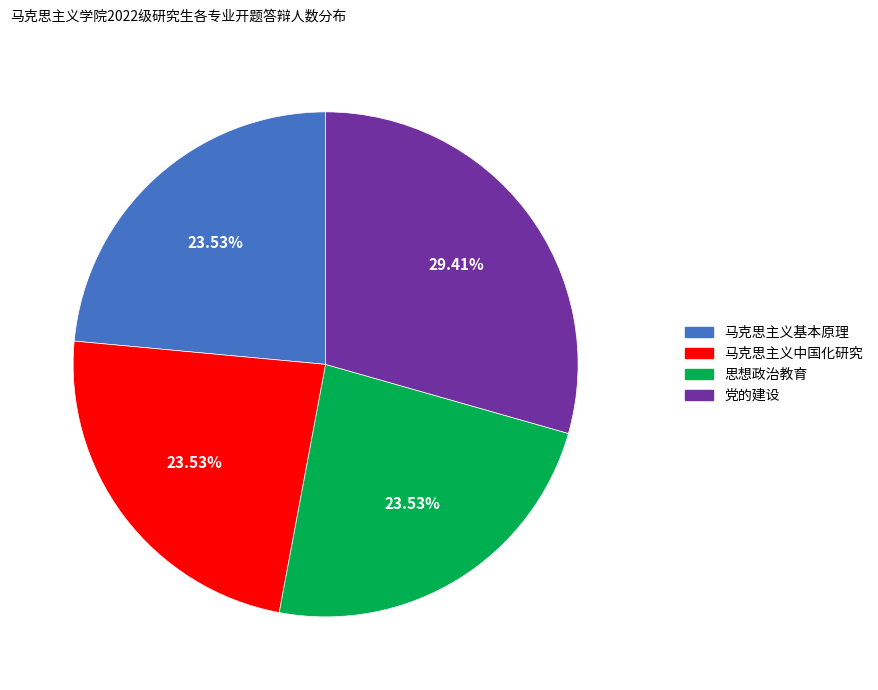

Does any single category account for the majority?

No